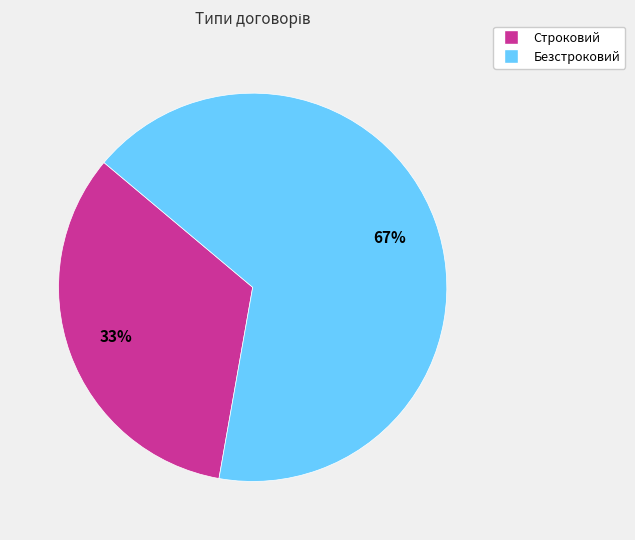

How many slices are in this pie chart?

2